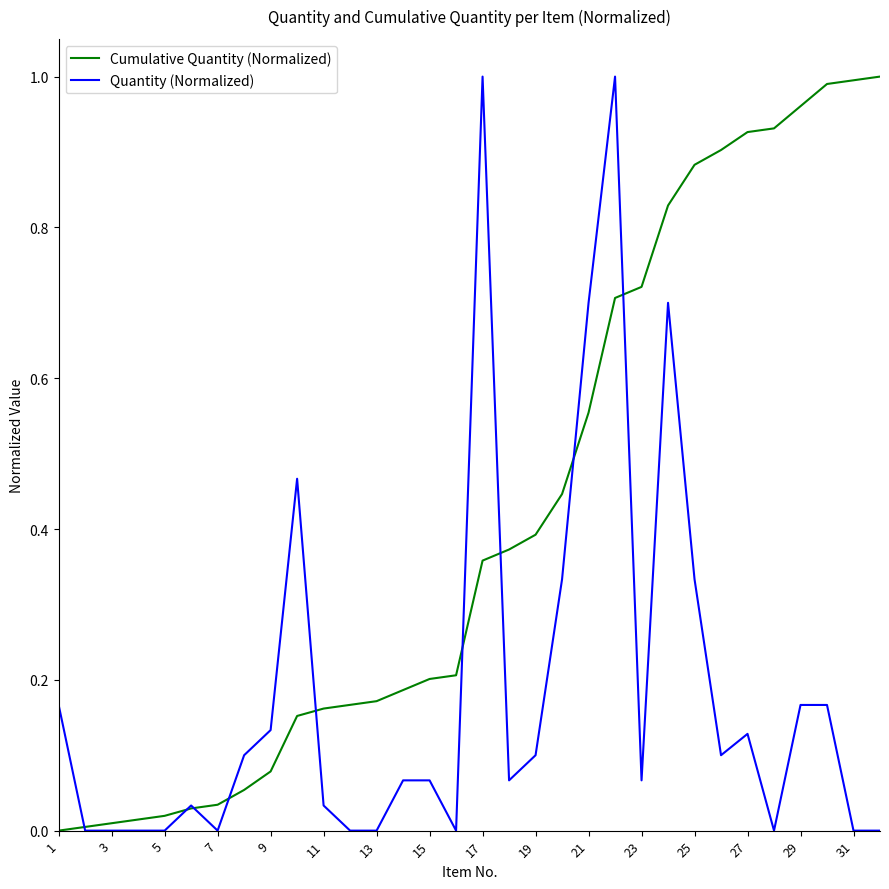

Which series has the largest total across all categories?

Cumulative Quantity (Normalized)